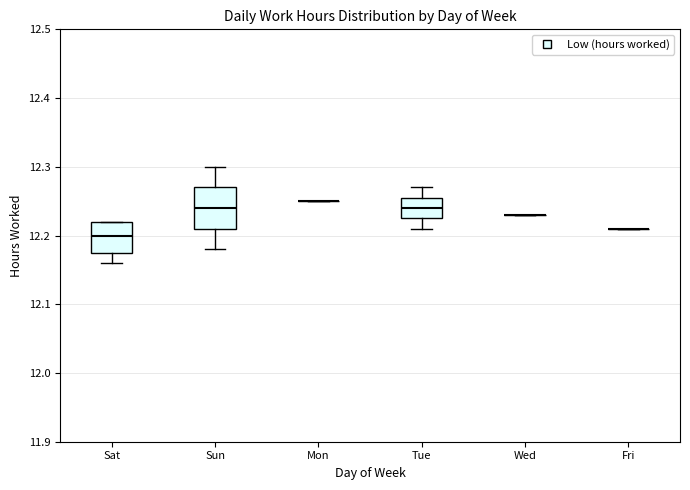

Which box is the tallest, from its lower edge to its upper edge?

Sun